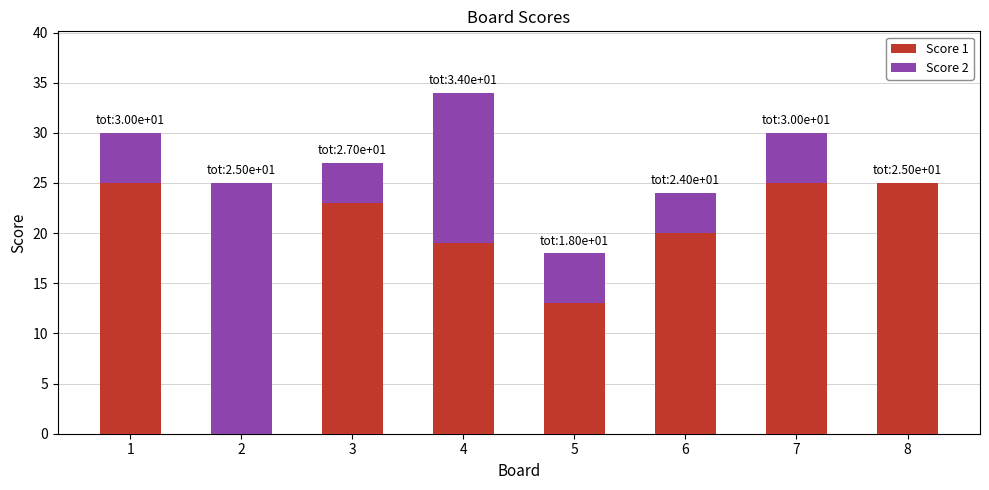

Does the chart contain stacked bars?

Yes